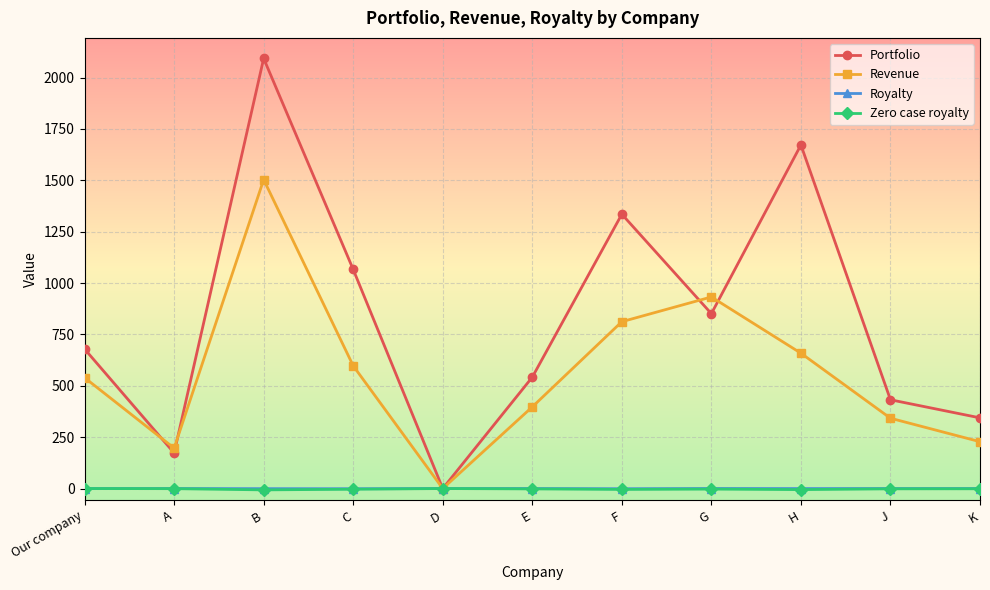

How many lines are shown in the chart?

4